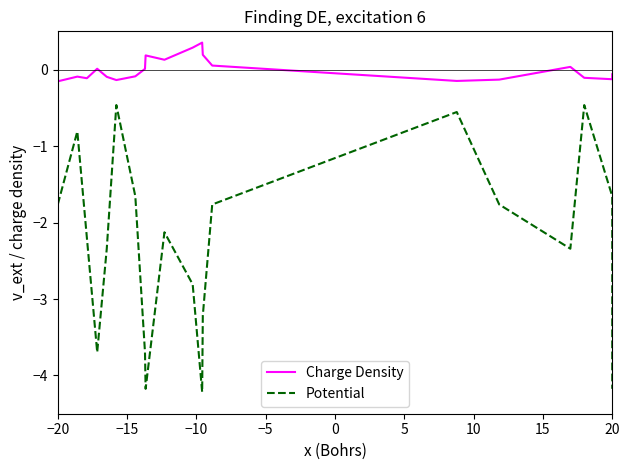

True or false: Charge Density and Potential cross at least once.

False